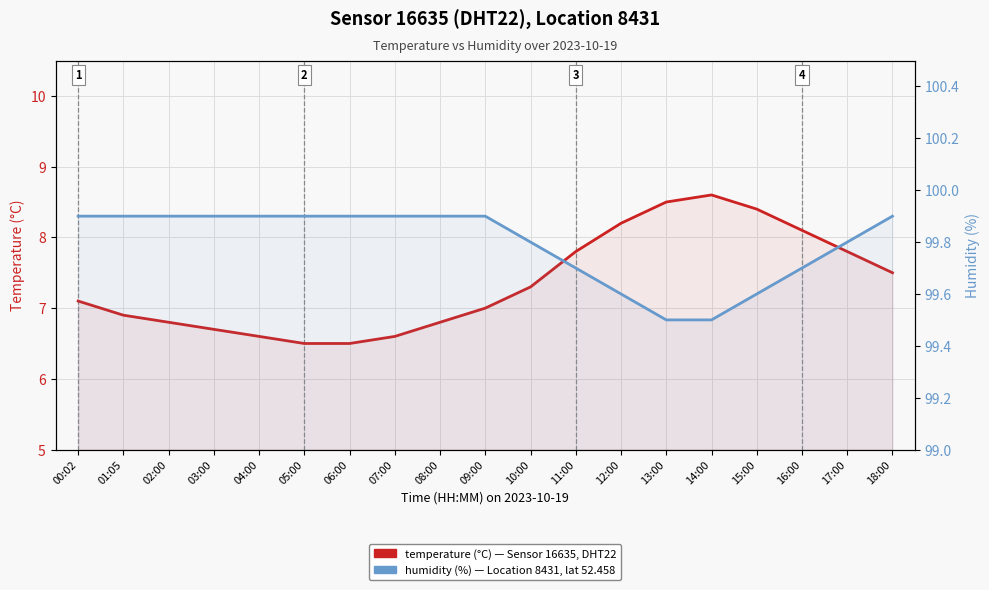

How many data points in temperature are above 7?

10